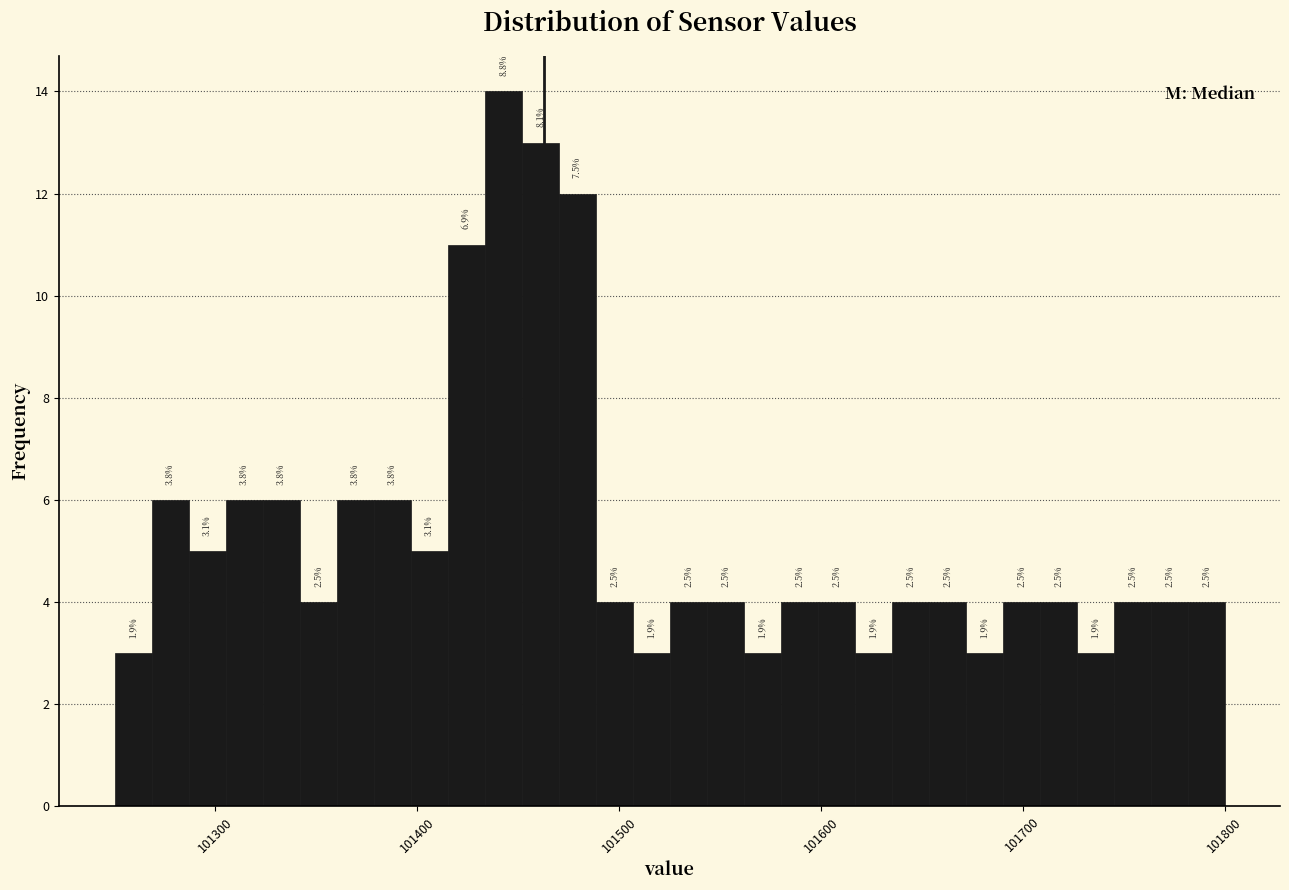

Read against the x-axis, roughly where is the centre of the tallest bar?

101440